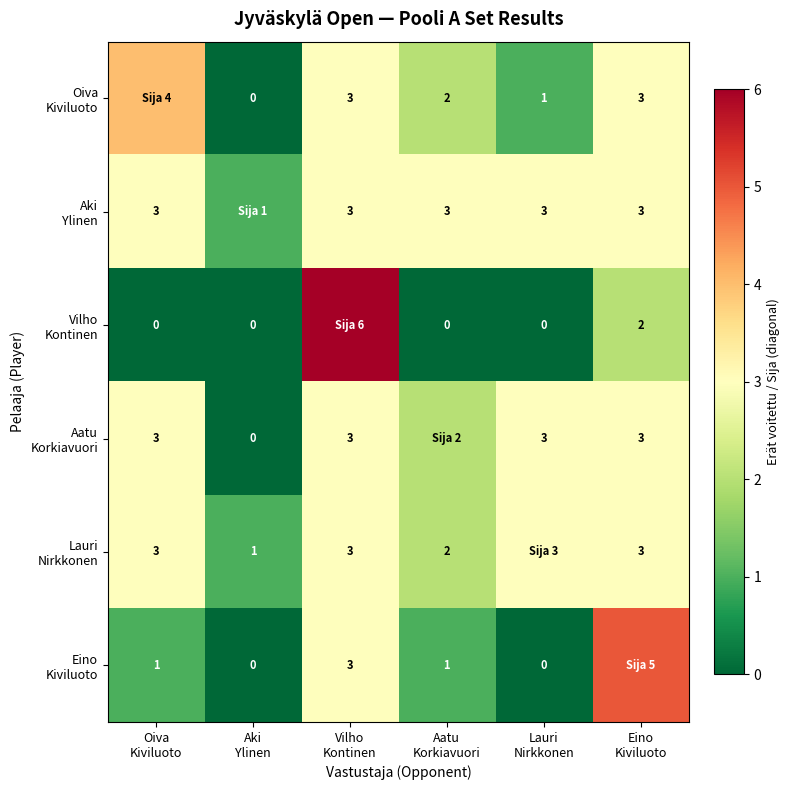

Where is Oiva Kiviluoto nearest to the value 2?

Aatu Korkiavuori